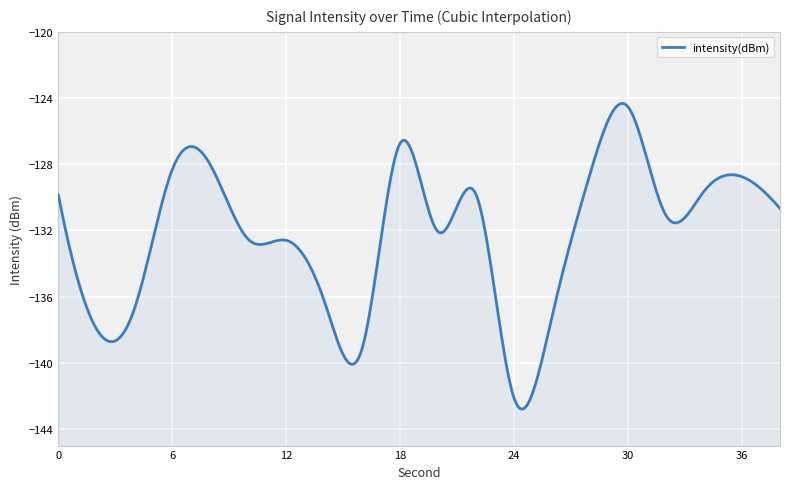

Rank the categories by value from highest to lowest.

30, 18, 8, 6, 28, 36, 34, 22, 0, 38, 32, 20, 10, 12, 14, 4, 26, 2, 16, 24